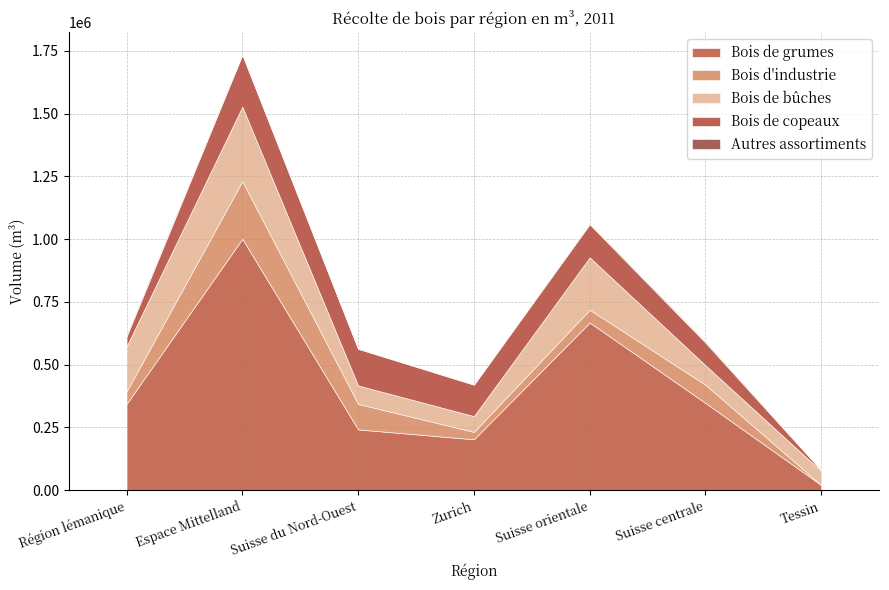

What is the difference between the highest and lowest values at Région lémanique?

337878